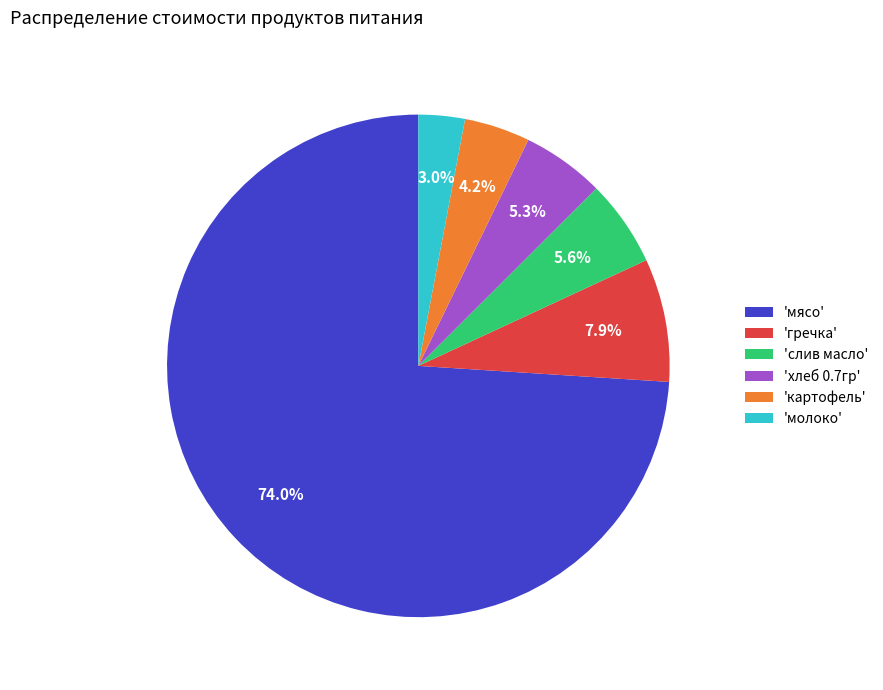

Does any single category account for the majority?

Yes